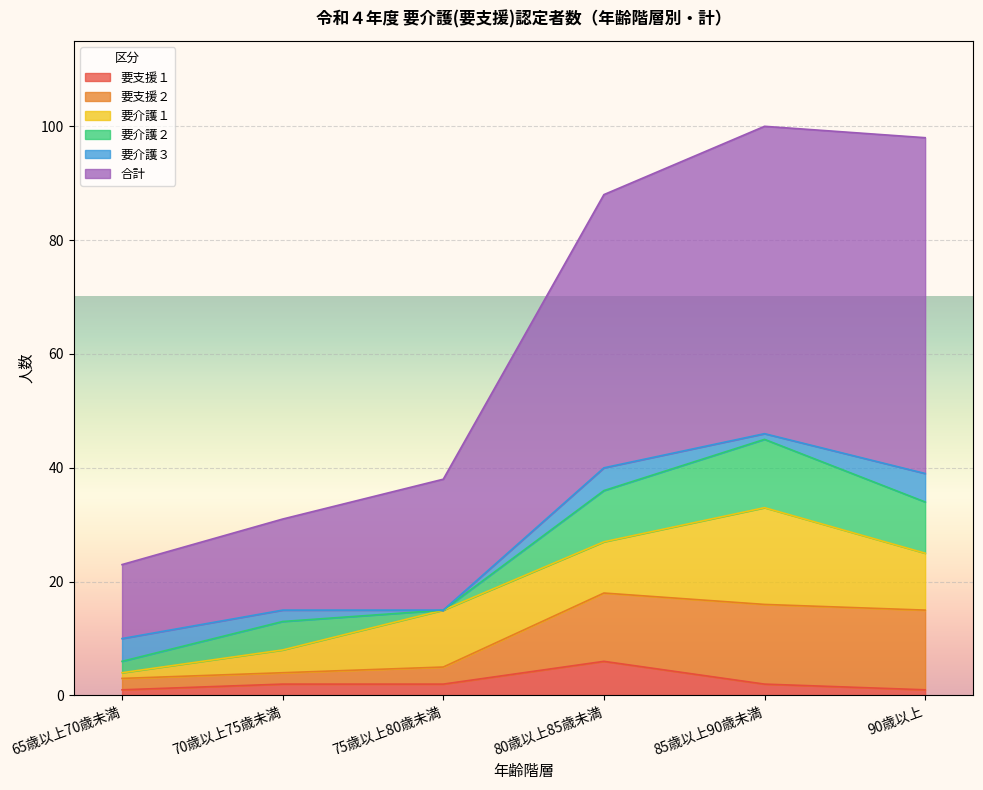

At how many categories does at least one series exceed 43?

3